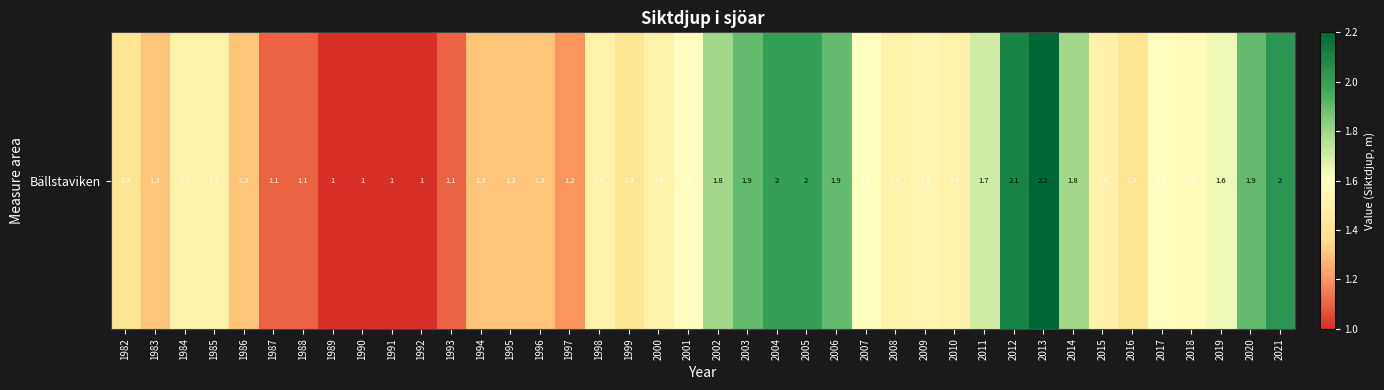

What is the difference between the second highest and minimum values?

1.1